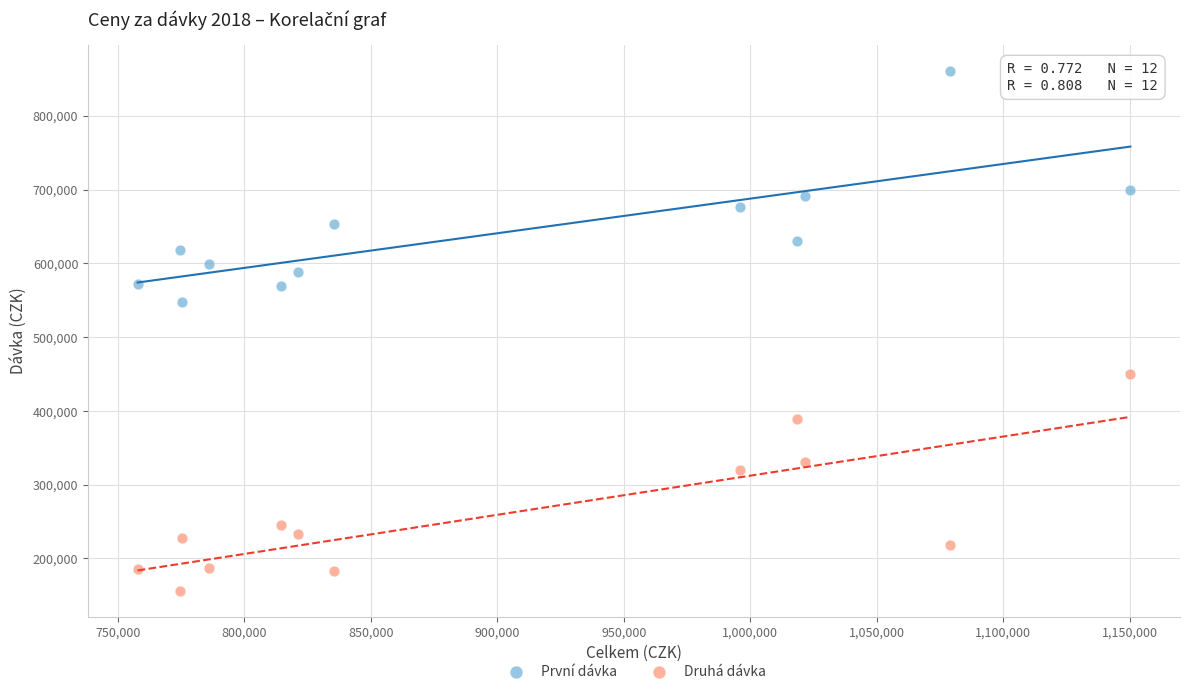

Across all data points, what is the range of X values (max minus min)?

392432.2